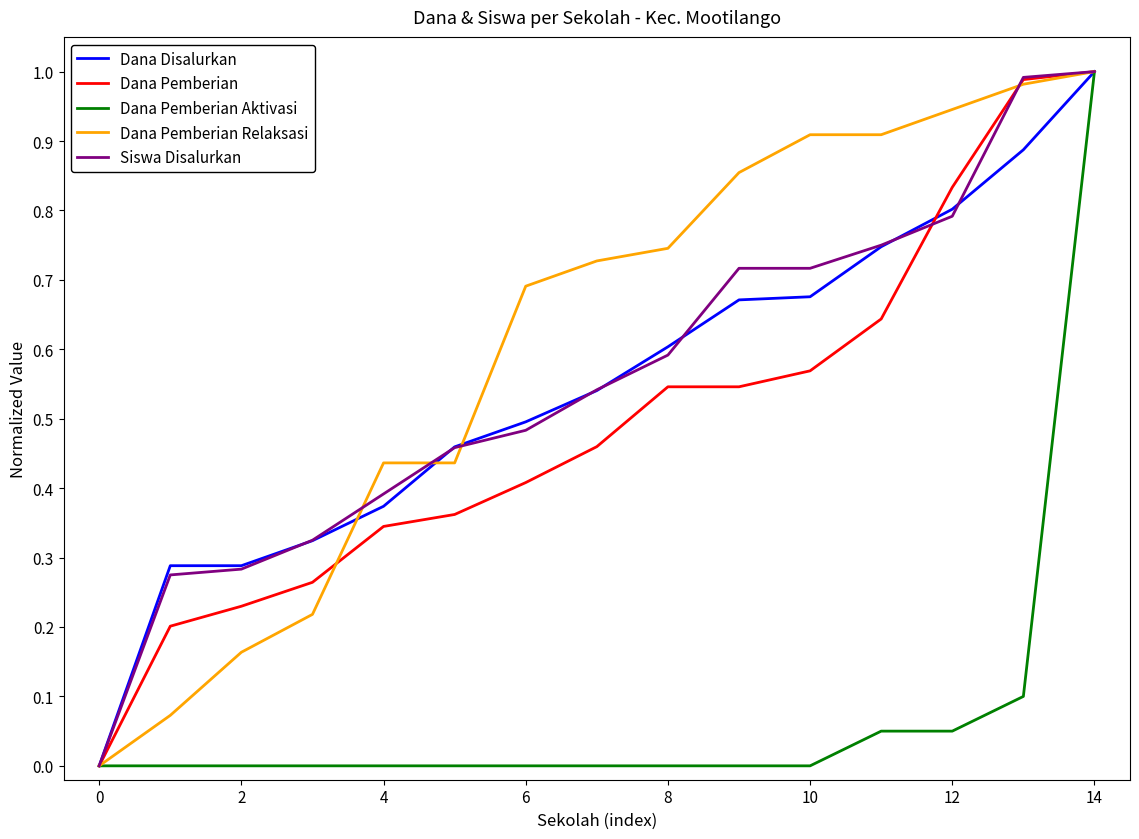

Is this an area chart (filled region under the line)?

No